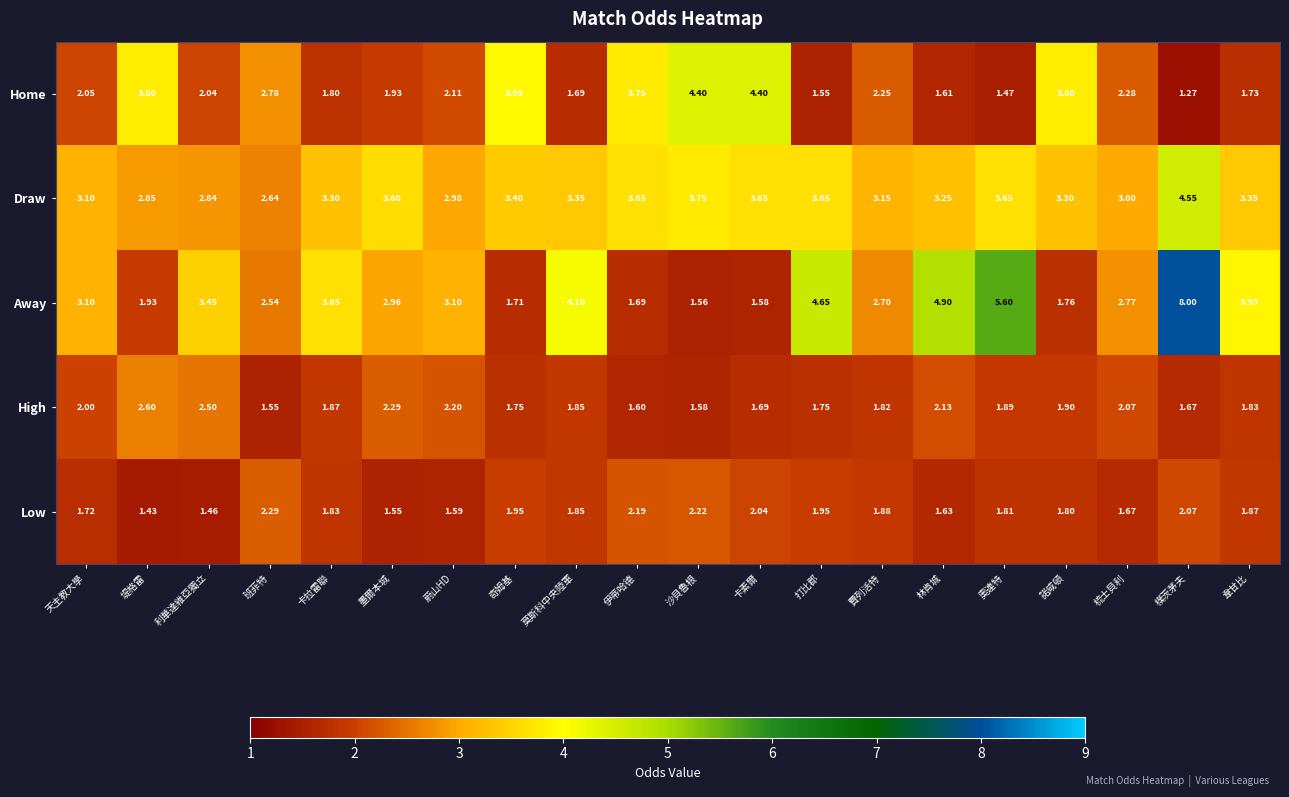

At which category does the chart reach its minimum across all series?

樸茨茅夫